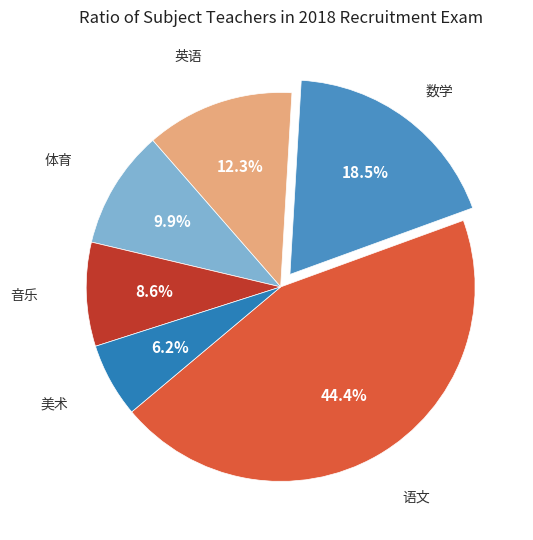

What is the smallest slice in the pie chart?

美术